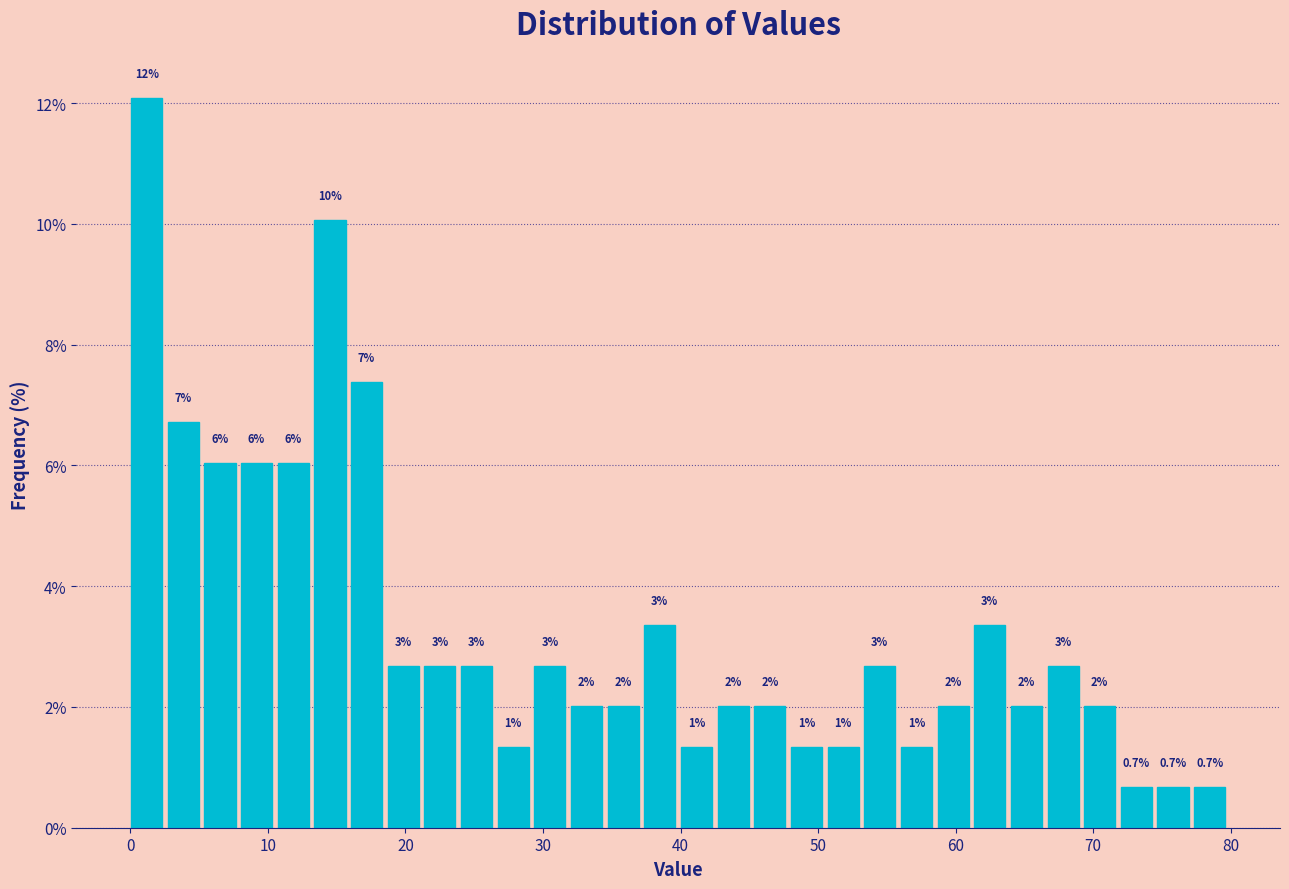

Read against the x-axis, roughly where is the centre of the tallest bar?

1